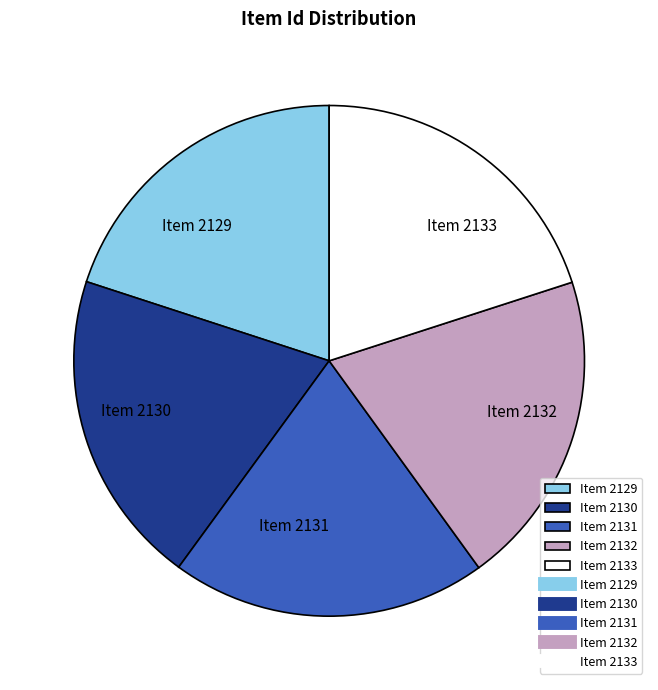

Is the sum of Item 2130 and Item 2131 greater than half?

No